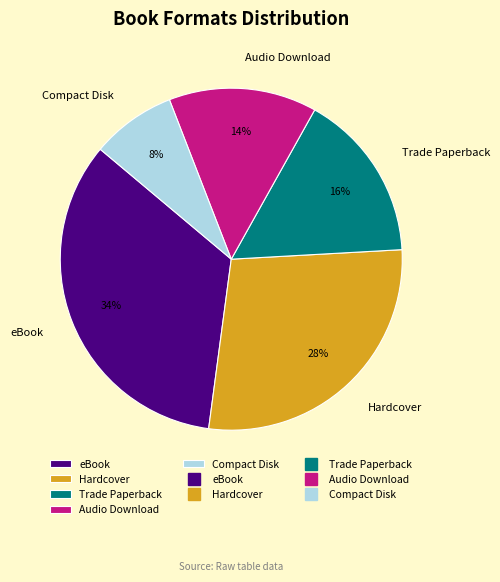

To the nearest percent, what percentage of the pie is Trade Paperback?

16%